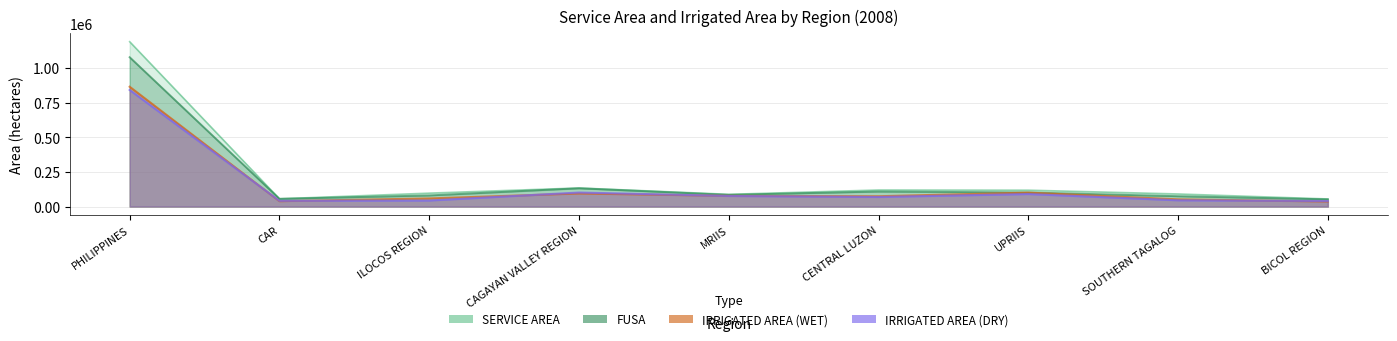

List the series in order of their peak value, highest first.

SERVICE AREA, FUSA, IRRIGATED AREA WET, IRRIGATED AREA DRY